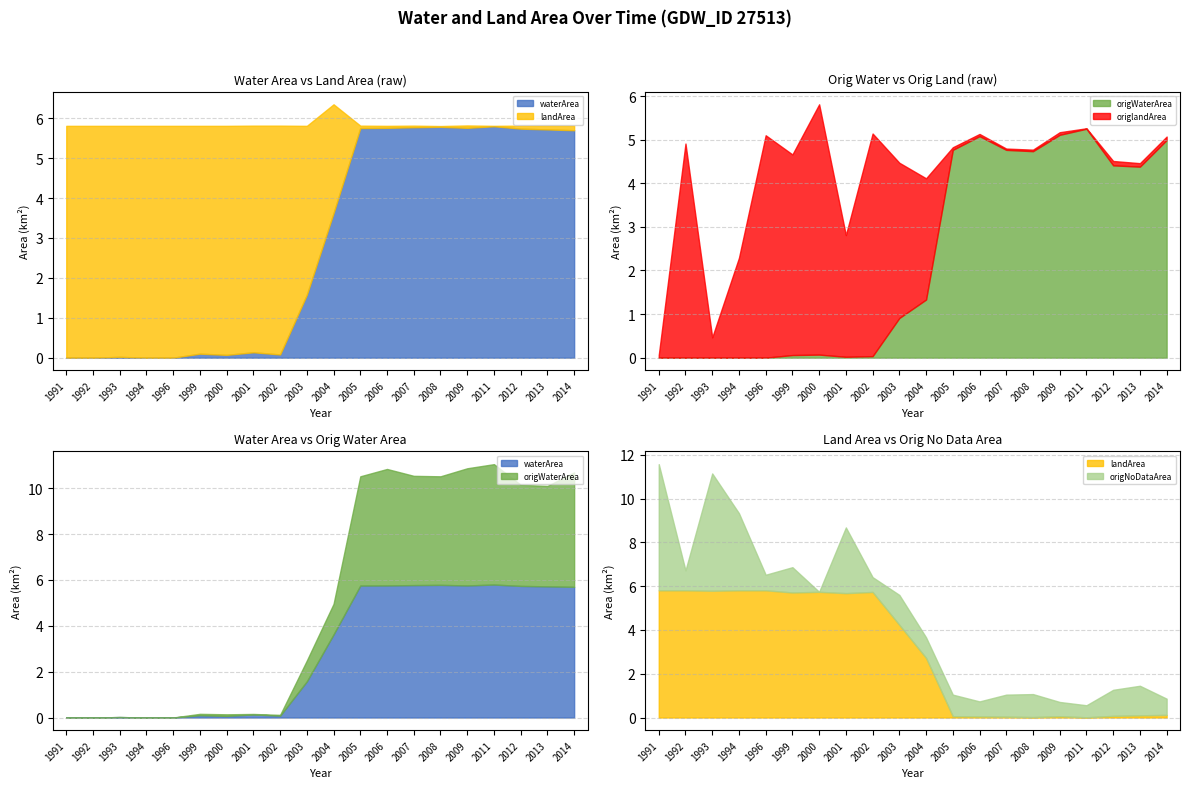

Which series ends up on top after the final intersection of origWaterArea and origlandArea?

origWaterArea